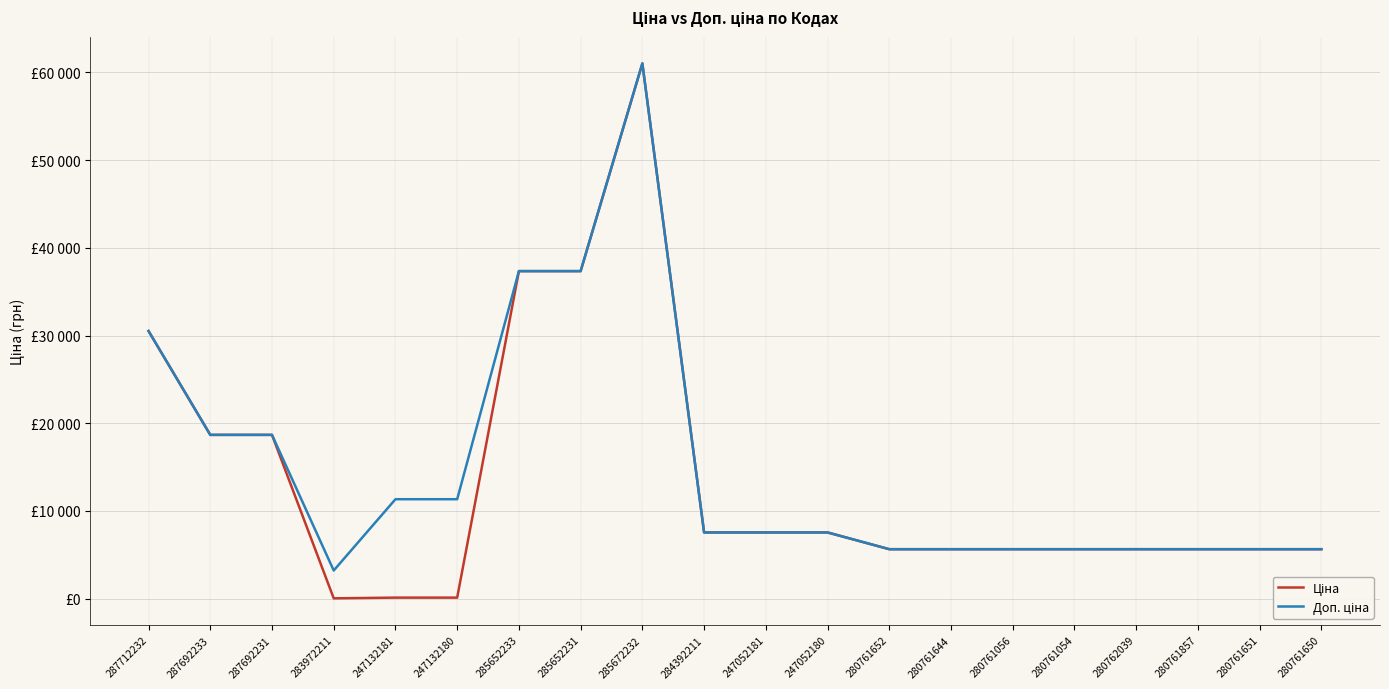

Does the chart display data point markers on the line(s)?

No